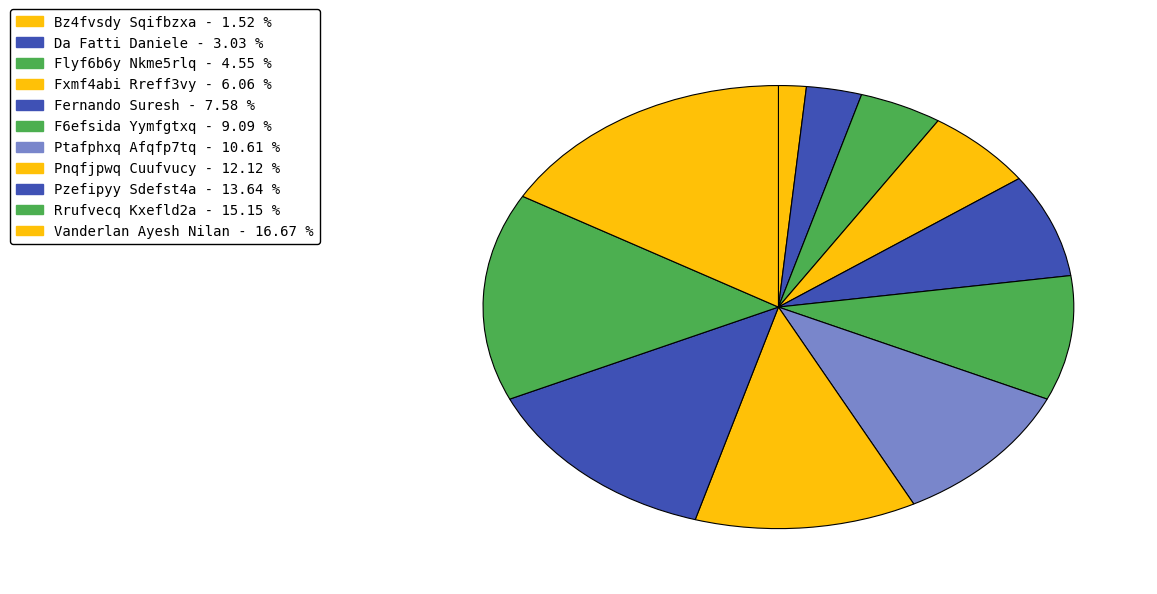

Rank the categories by value from lowest to highest.

Bz4fvsdy Sqifbzxa, Da Fatti Daniele, Flyf6b6y Nkme5rlq, Fxmf4abi Rreff3vy, Fernando Suresh, F6efsida Yymfgtxq, Ptafphxq Afqfp7tq, Pnqfjpwq Cuufvucy, Pzefipyy Sdefst4a, Rrufvecq Kxefld2a, Vanderlan Ayesh Nilan